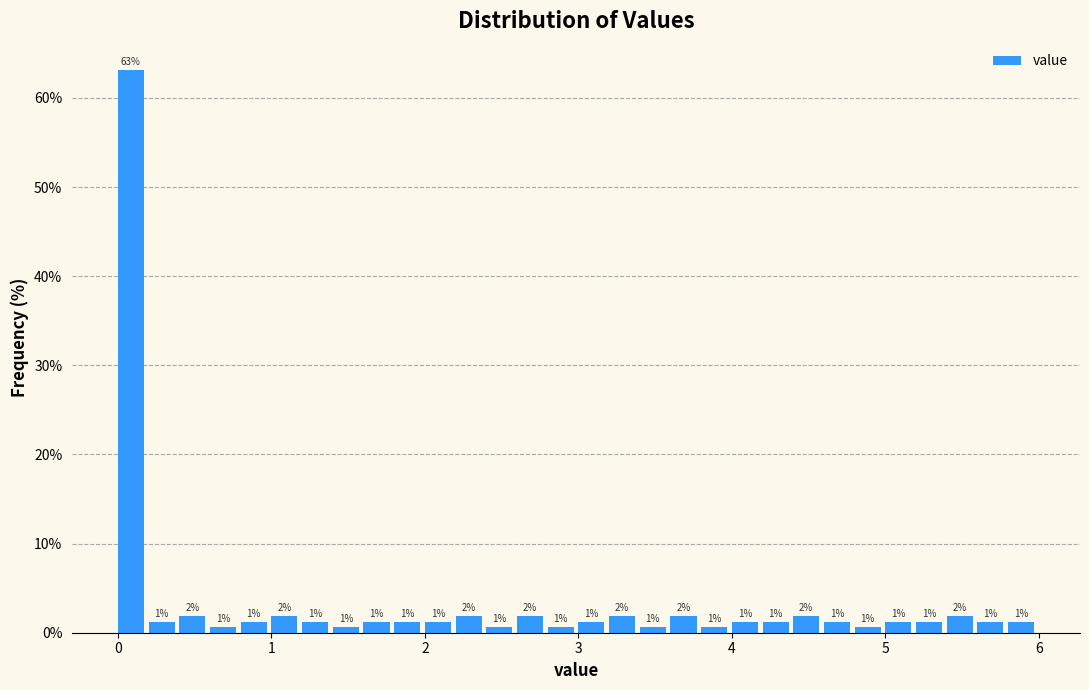

Around what value on the x-axis is the tallest bar? Give the approximate position of its centre, as read against the axis.

0.1